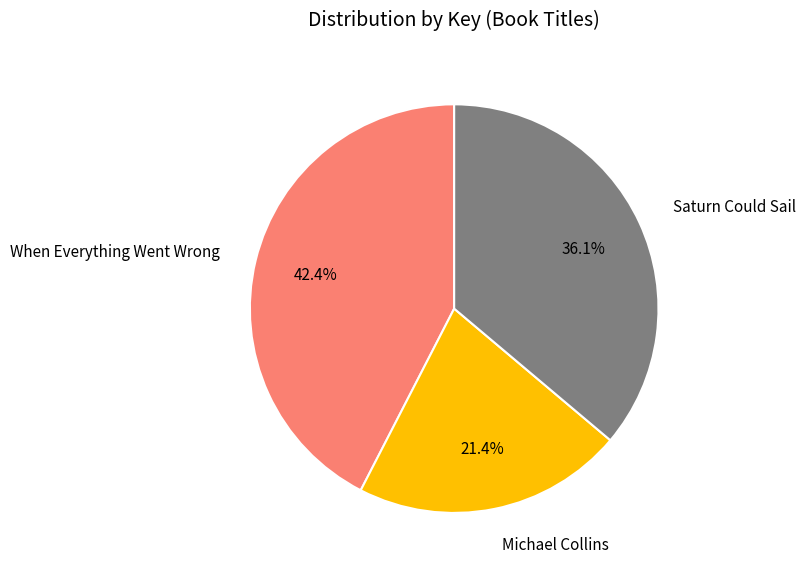

Is there a majority slice in this chart?

No